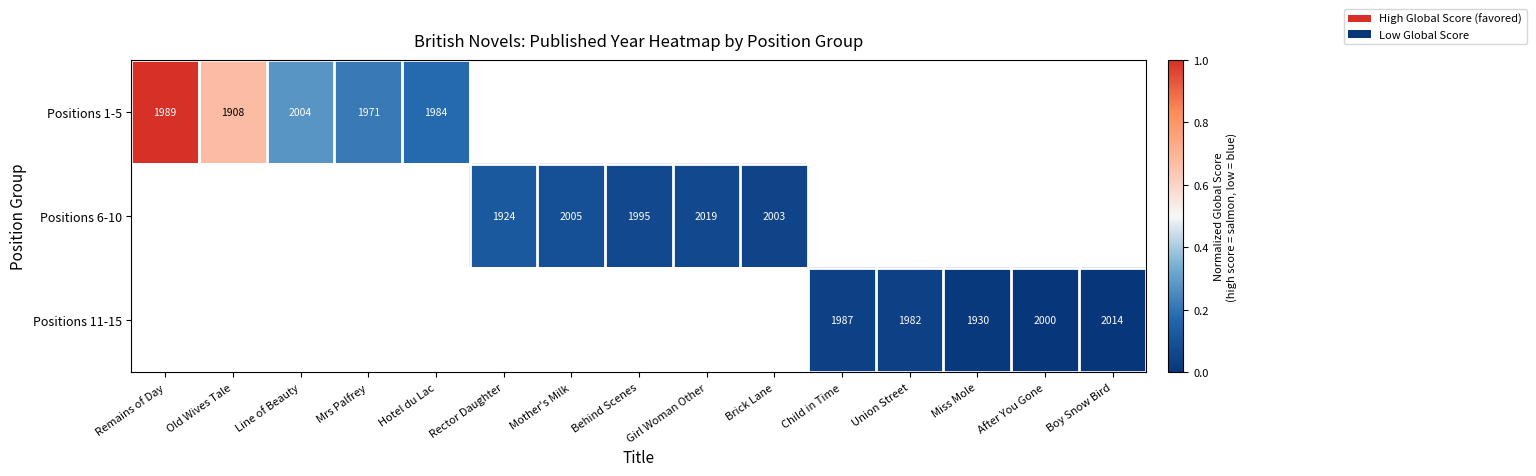

At which category does the chart reach its peak across all series?

Remains of Day